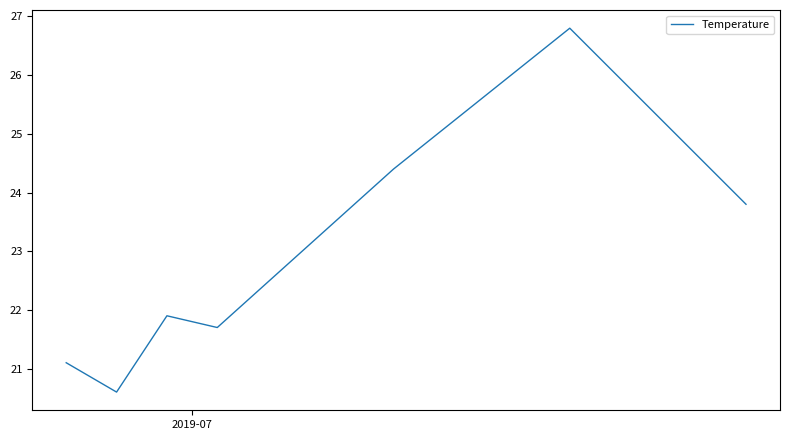

How many interior local valleys (lower than both neighbors) does the data have?

2